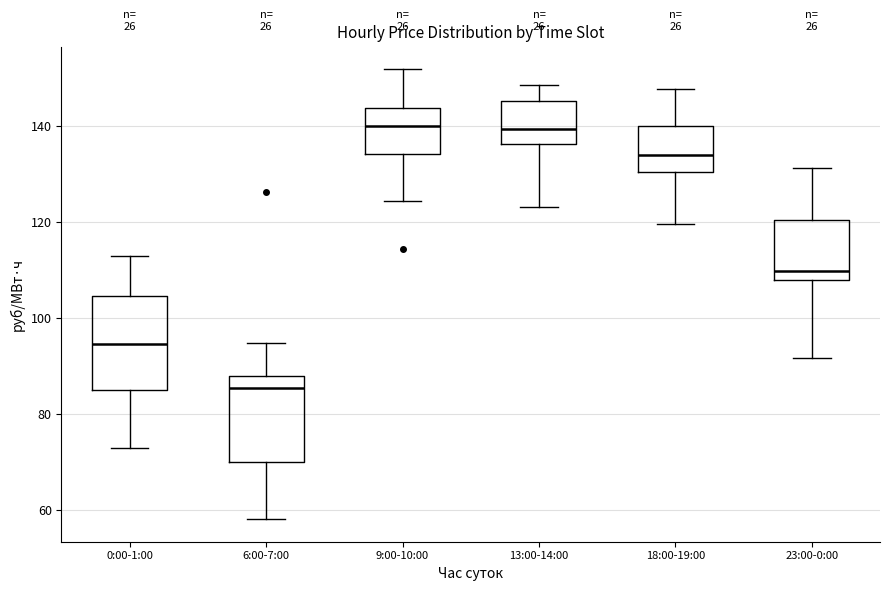

Which box's median line is the lowest?

6:00-7:00